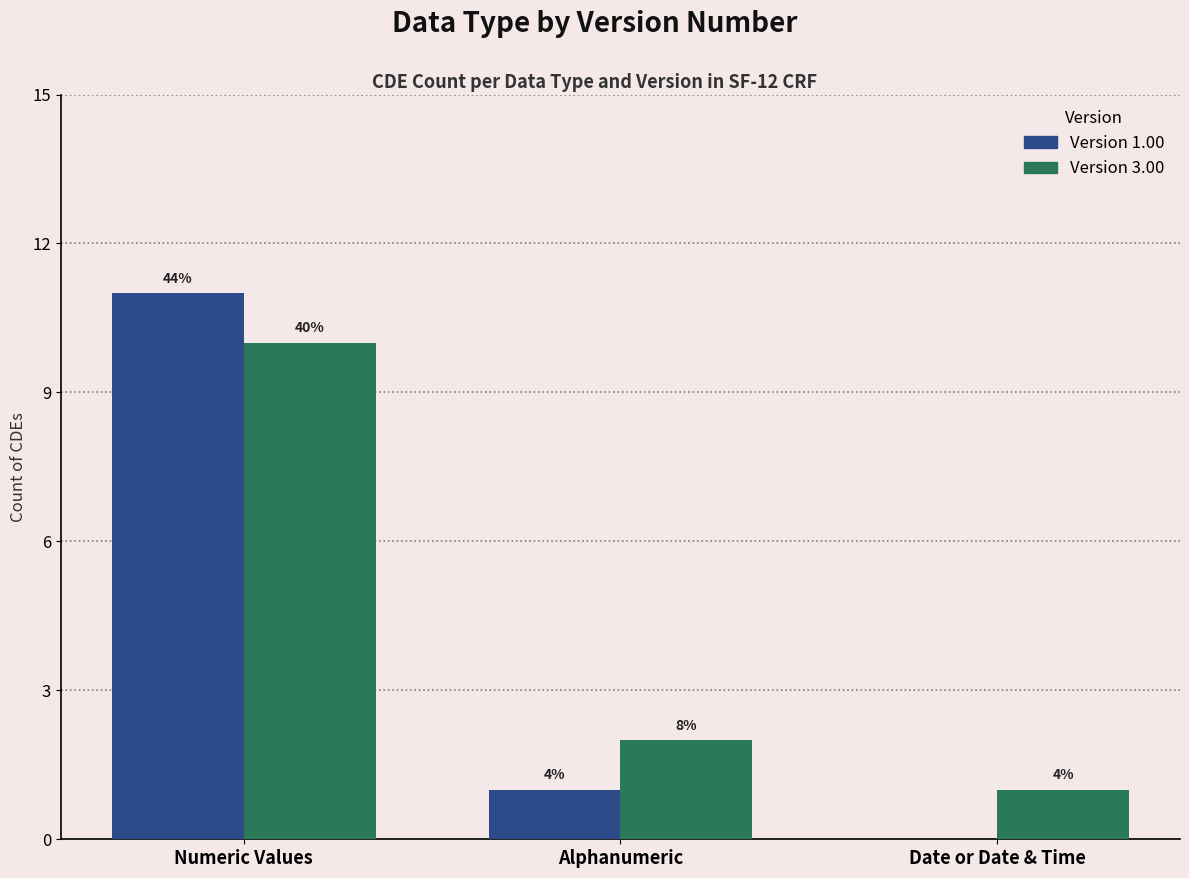

Count the Version 3.00 values in the range 1 to 10.

3